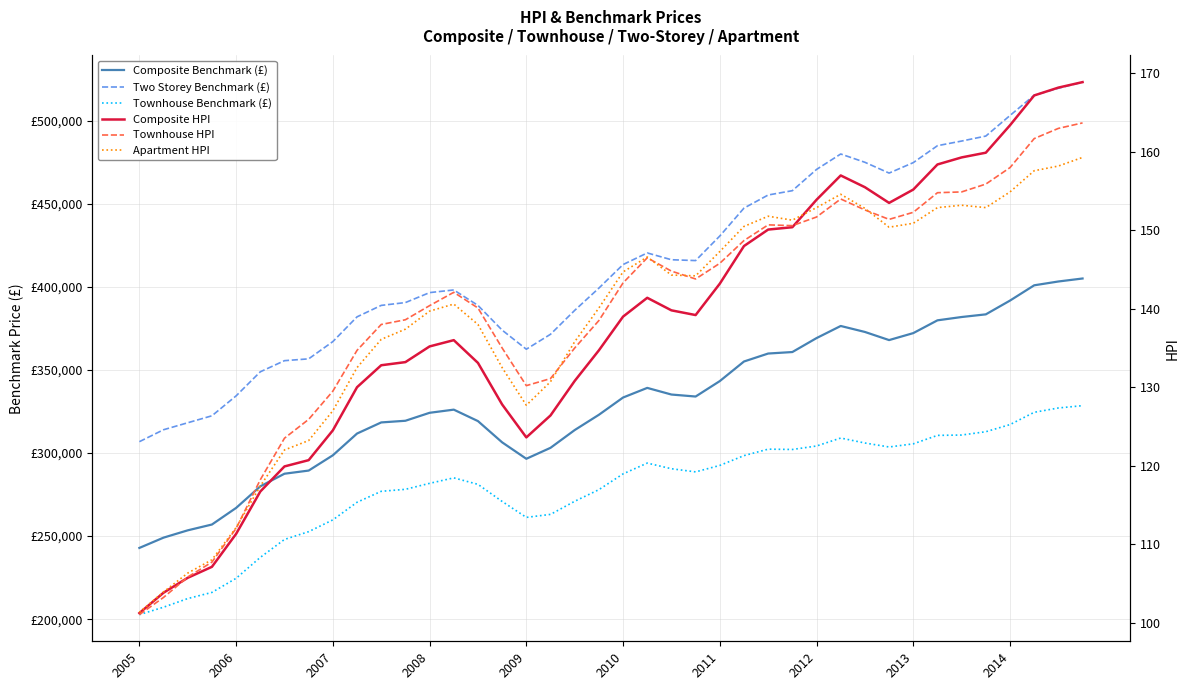

The value of Apartment HPI at 10 is 136.1. True or false?

True